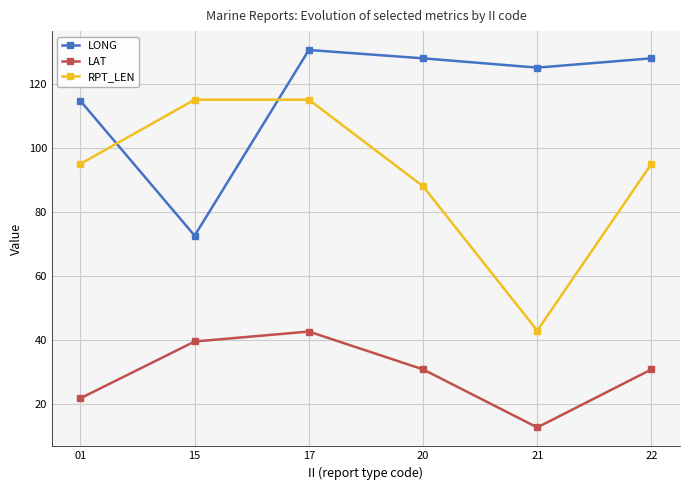

What is the sum of all LAT values?

178.8